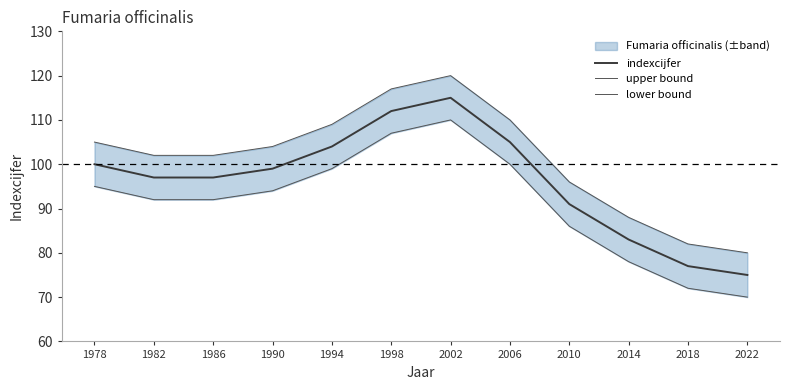

True or false: upper bound has more than 1 interior local peaks.

False